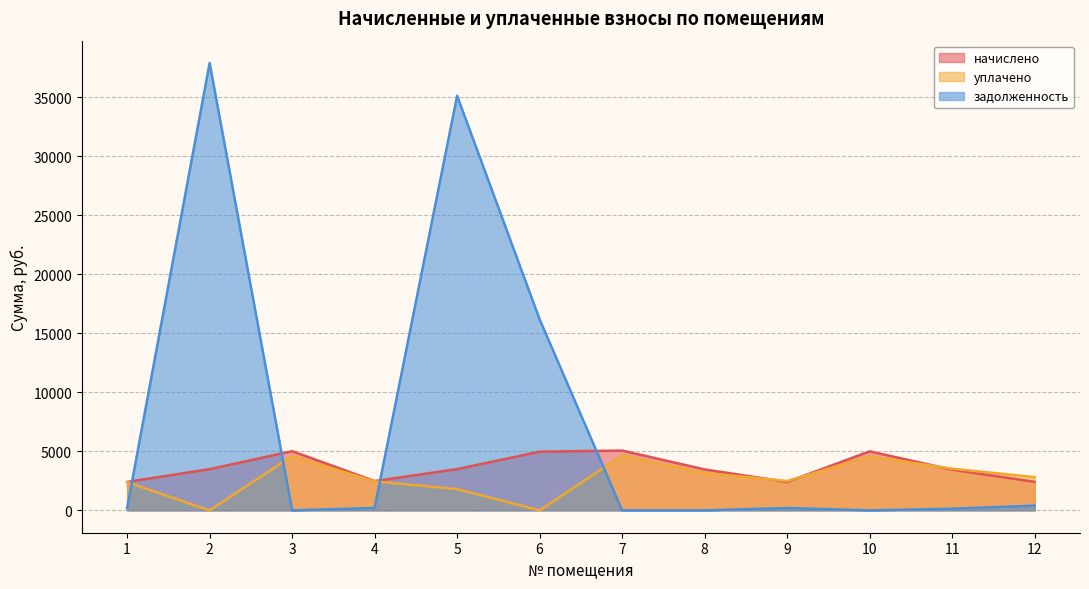

Which category has the highest value in the начислено series?

7